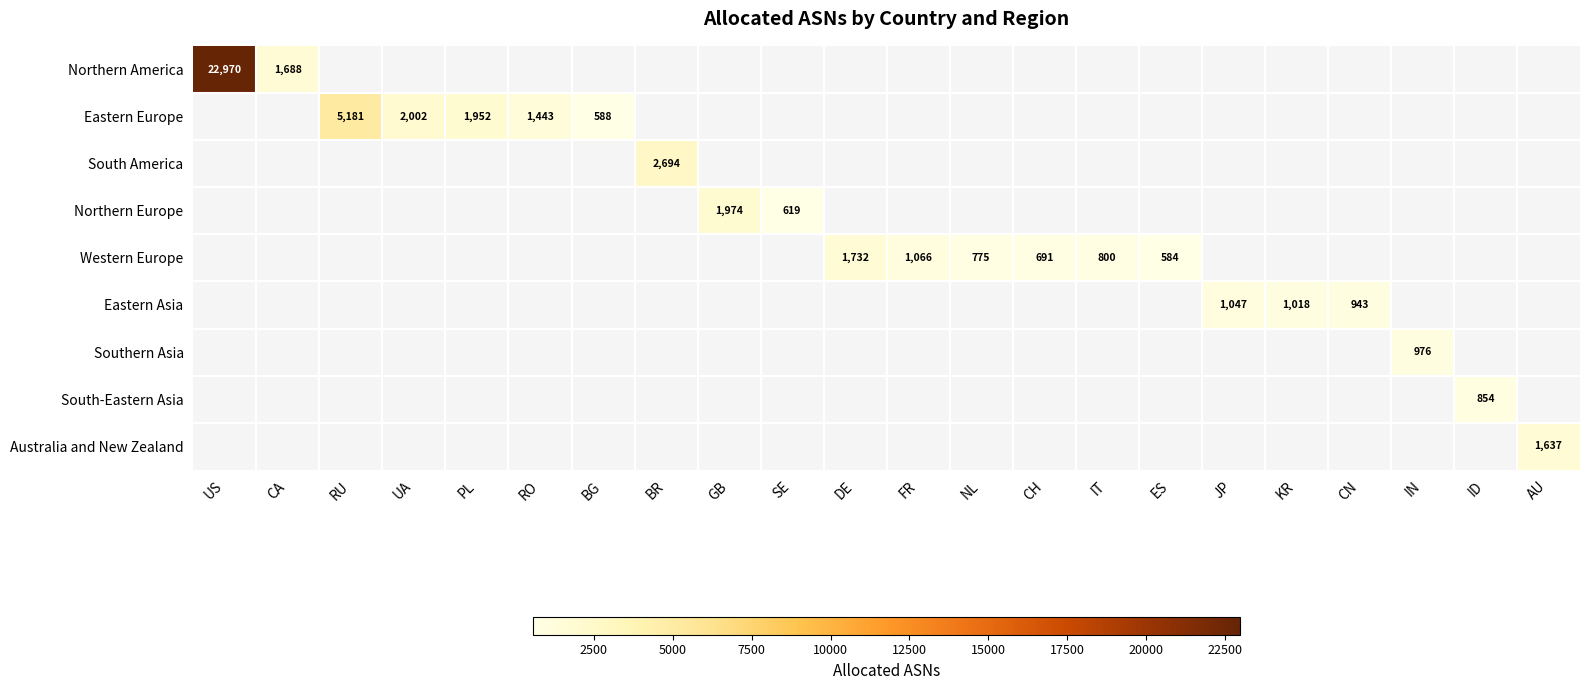

At UA, list the series in order from smallest to largest.

Northern America, Eastern Europe, South America, Northern Europe, Western Europe, Eastern Asia, Southern Asia, South-Eastern Asia, Australia and New Zealand